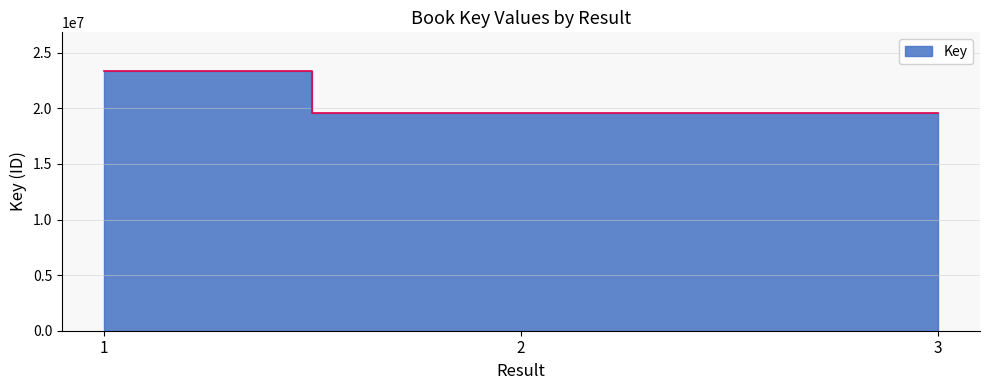

Reading left to right, extract all data points from this chart.

23342582	19549782	19549668